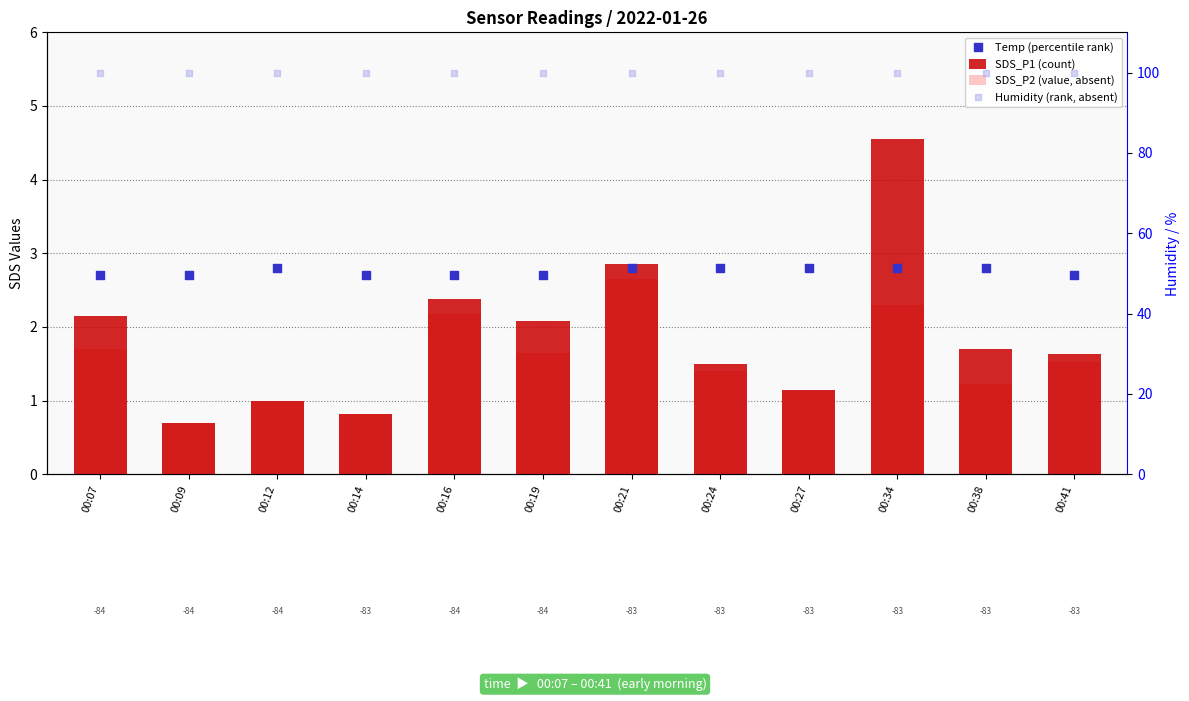

What are all the series names shown in the legend?

SDS_P1 (count), SDS_P2 (value, absent), Temp (percentile rank), Humidity (rank, absent)